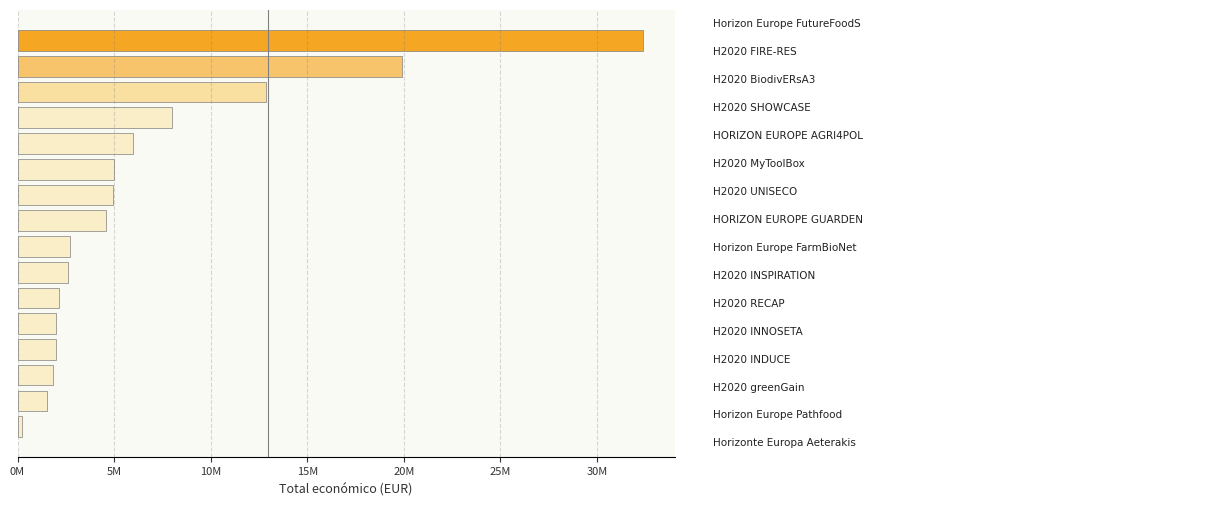

Does the chart contain any negative values?

No